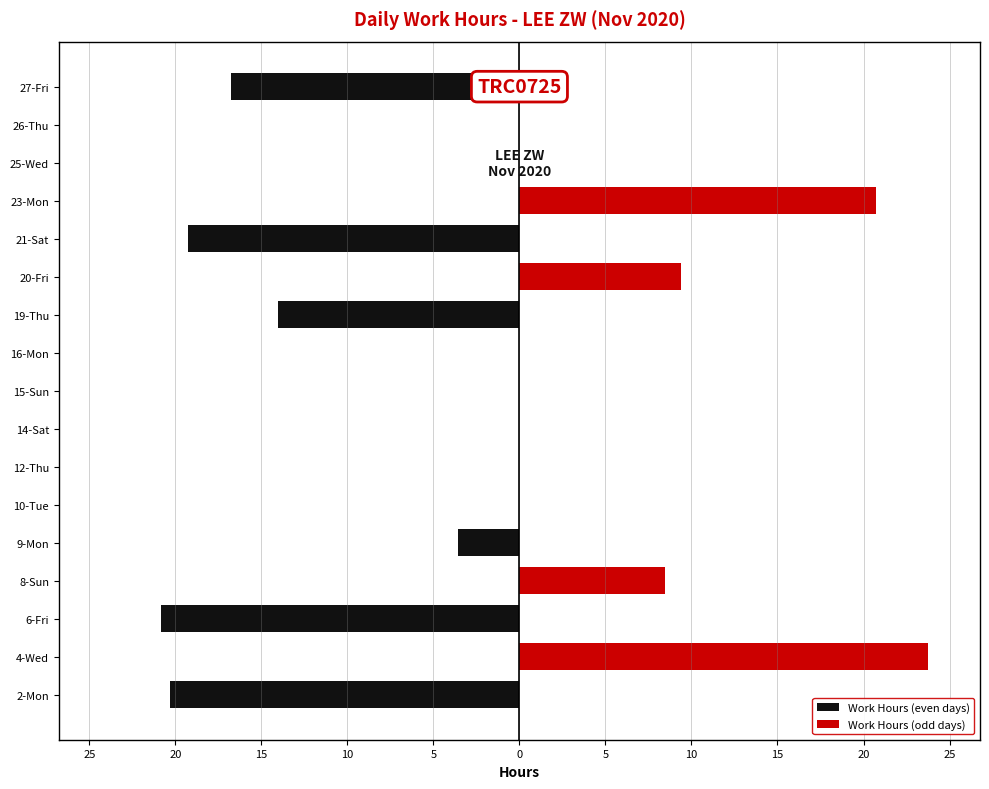

Reading left to right, transcribe all the data shown in this chart.

Work Hours (even days): -20.3	0.0	-20.8	0.0	-3.6	0.0	0.0	0.0	0.0	0.0	-14.0	0.0	-19.2	0.0	0.0	0.0	-16.8
Work Hours (odd days): 0.0	23.8	0.0	8.5	0.0	0.0	0.0	0.0	0.0	0.0	0.0	9.4	0.0	20.7	0.0	0.0	0.0